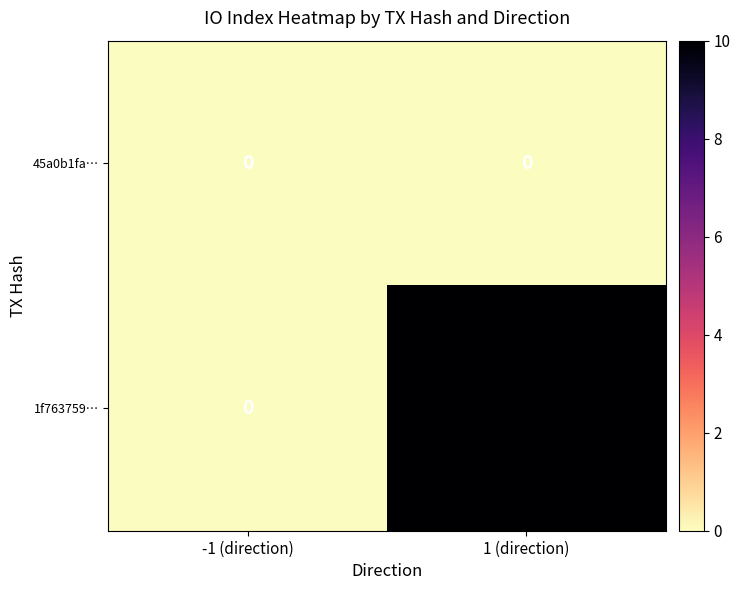

Reading right to left, what are all the values shown in this chart?

45a0b1fa…: 1 (direction)=0	-1 (direction)=0
1f763759…: 1 (direction)=10	-1 (direction)=0